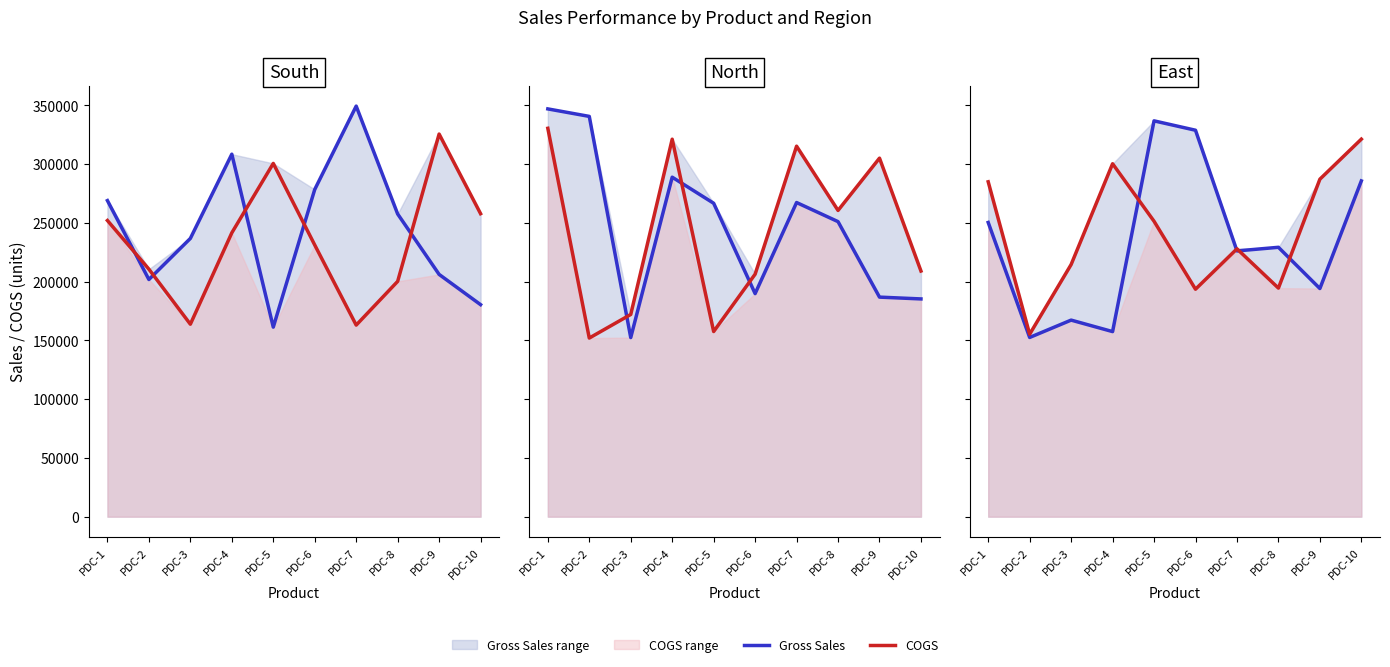

Which series ends up on top after the final intersection of COGS and Gross Sales?

COGS